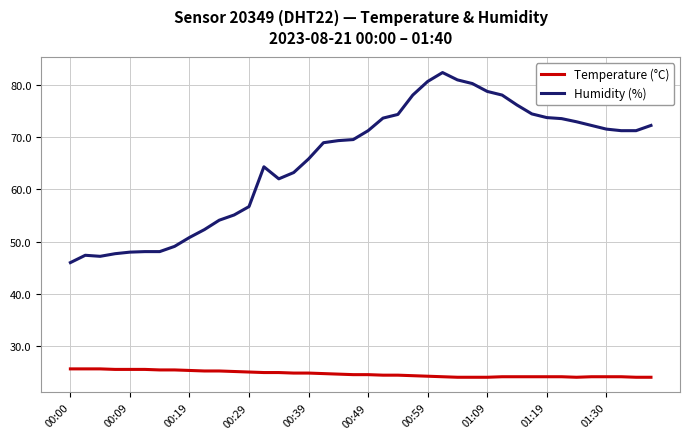

List the series in order of their peak value, highest first.

Humidity (%), Temperature (°C)